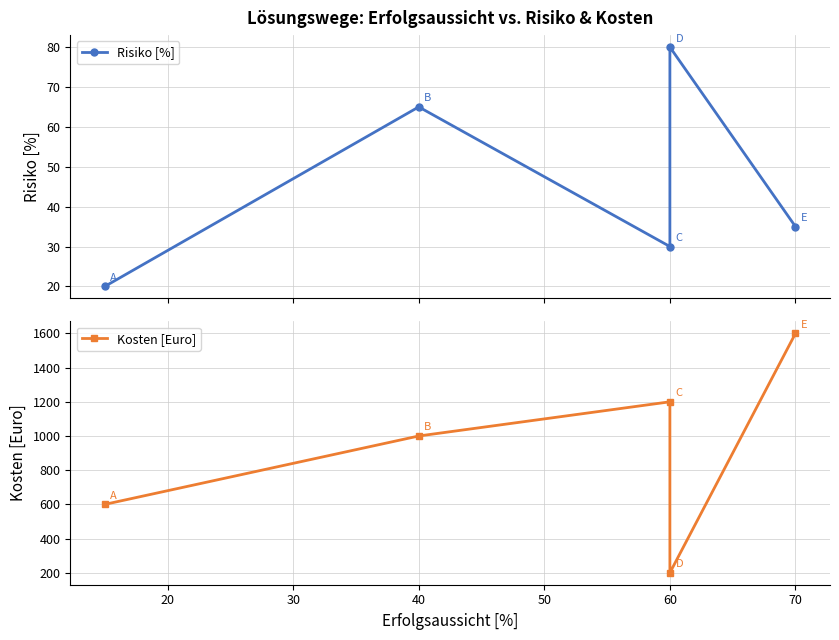

True or false: Kosten [Euro] and Risiko [%] intersect in this chart.

False